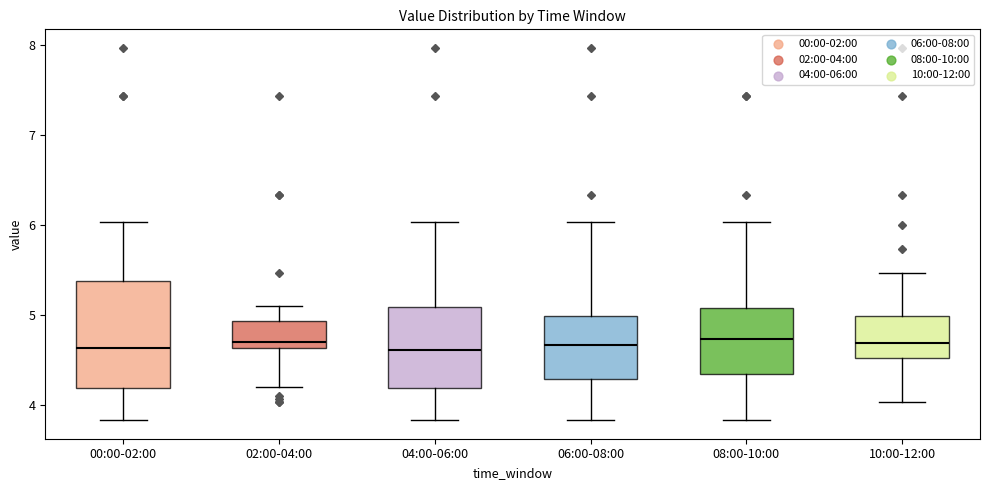

Which box is the tallest, from its lower edge to its upper edge?

00:00-02:00